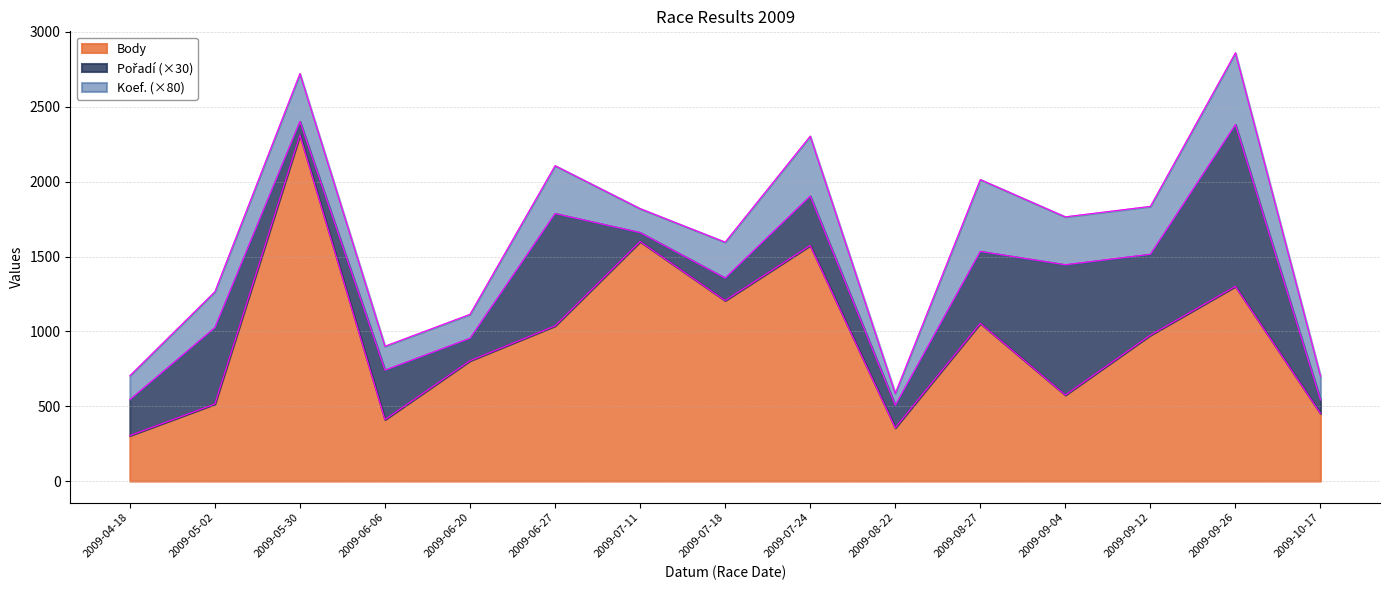

At which category does the chart reach its minimum across all series?

2009-08-22